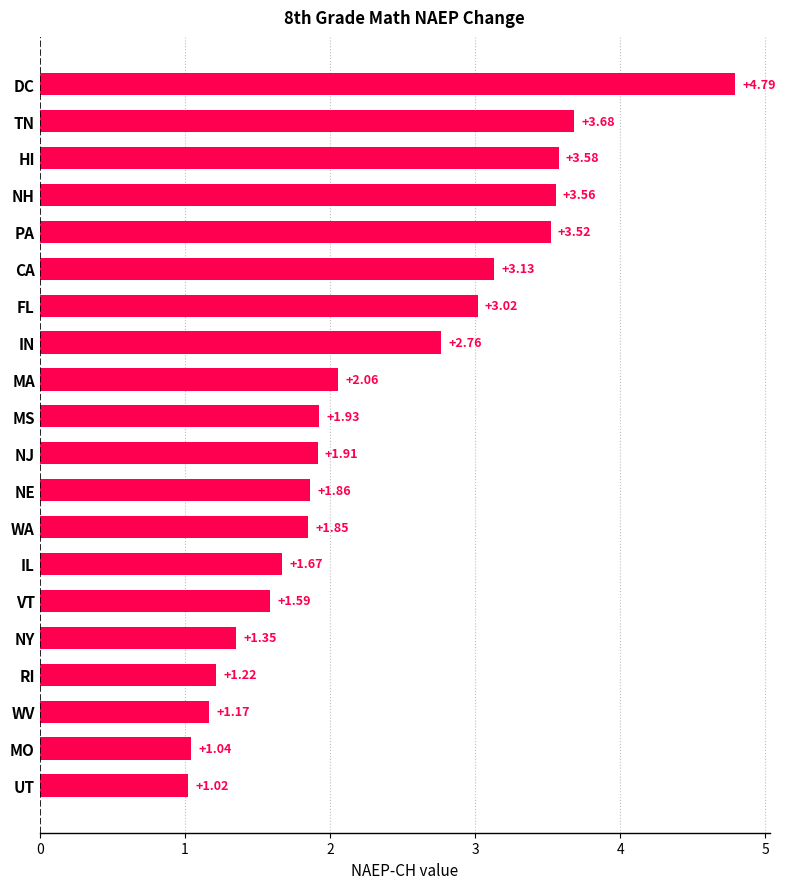

Between UT and DC, which is larger?

DC